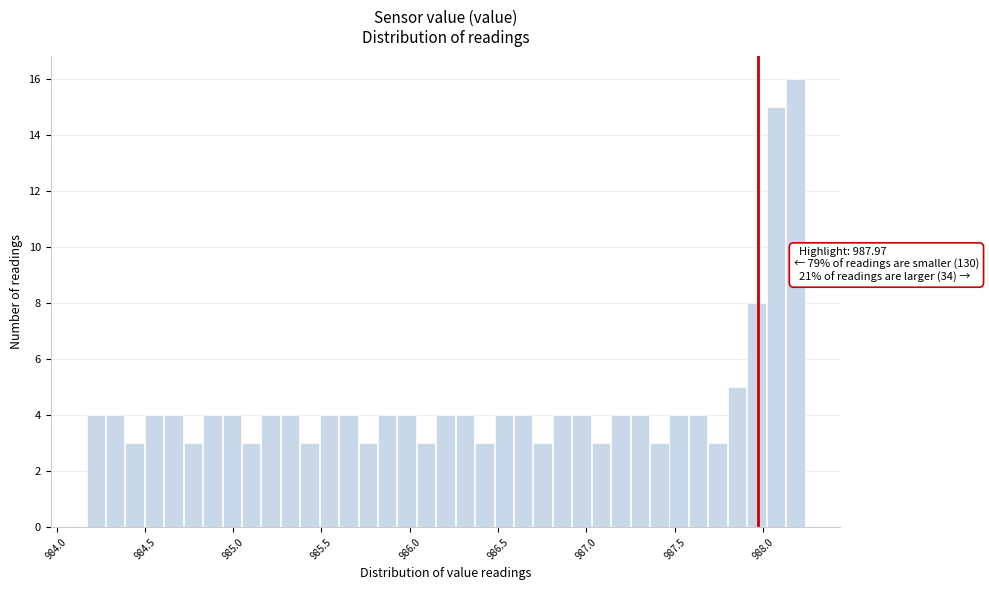

Read against the x-axis, roughly where is the centre of the tallest bar?

988.20